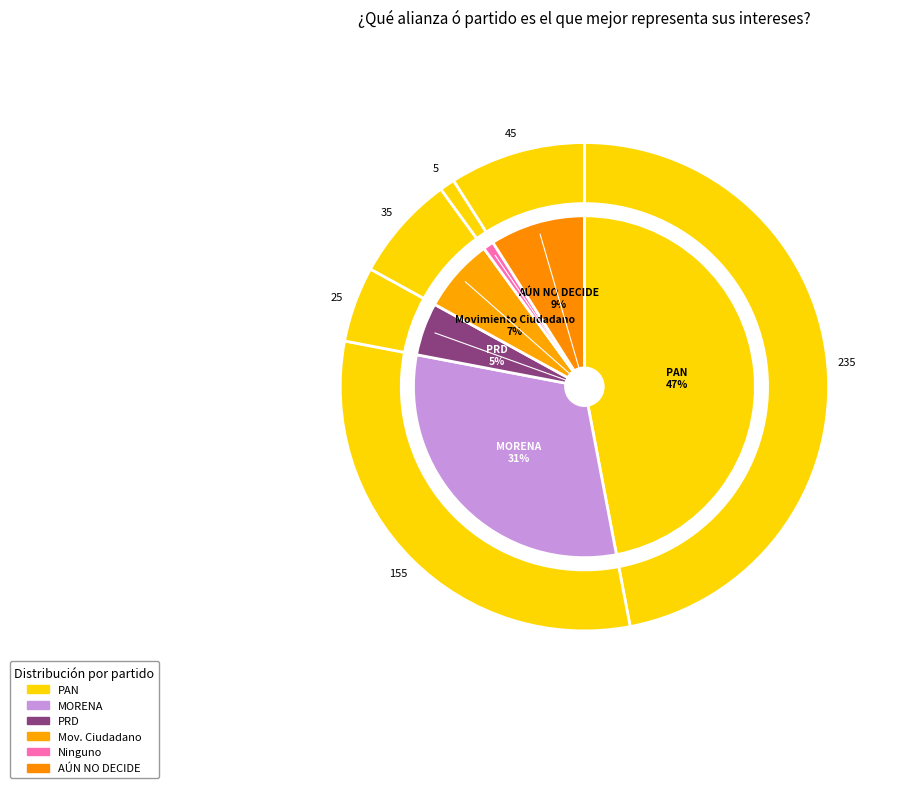

Approximately how many times larger is the value at Movimiento Ciudadano compared to AÚN NO DECIDE?

0.8